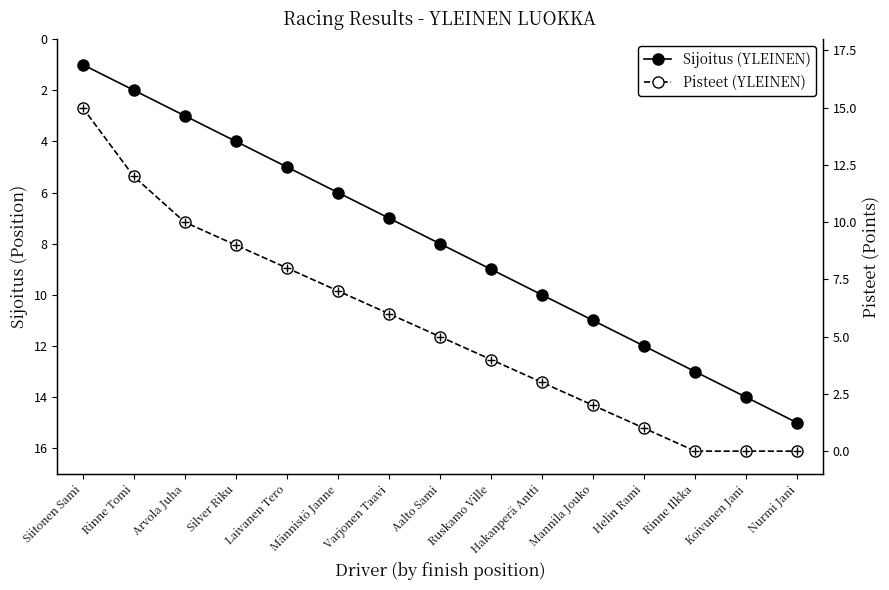

What is the label of the 8th point from the left?

Aalto Sami